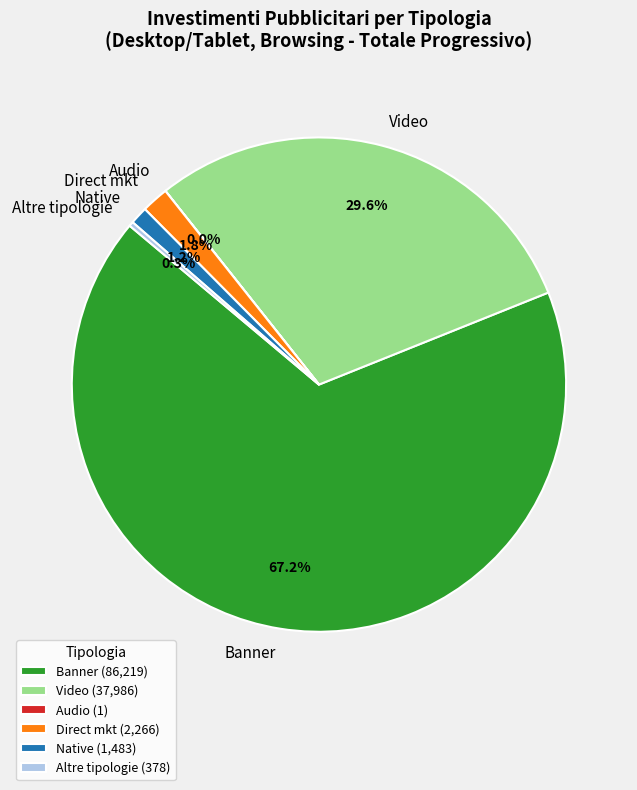

What percentage do Direct mkt and Banner together represent?

68.9%